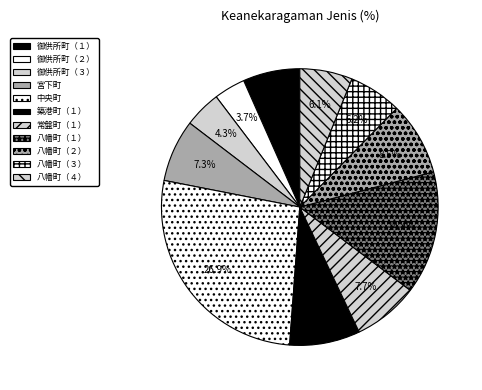

Is the sum of 常盤町（１） and 八幡町（４） greater than half?

No